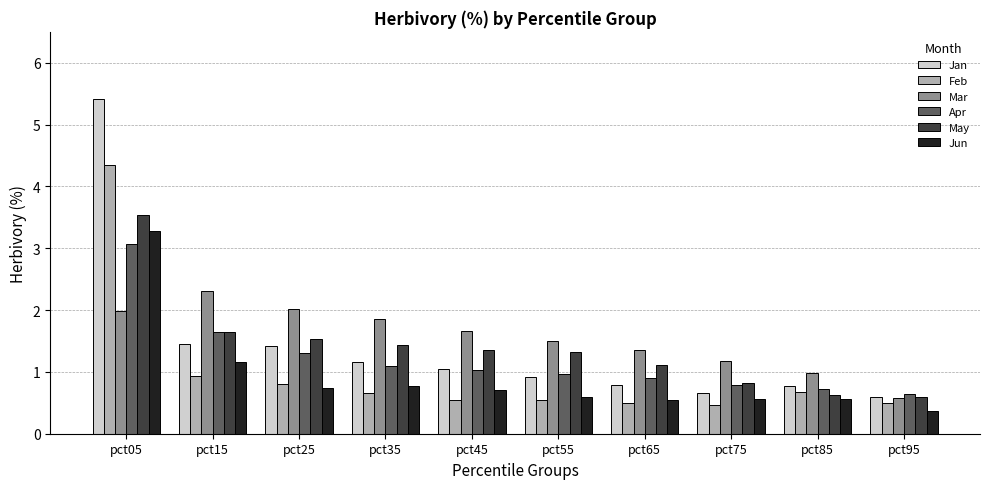

True or false: Jan has a value of 1.5 at pct15.

True